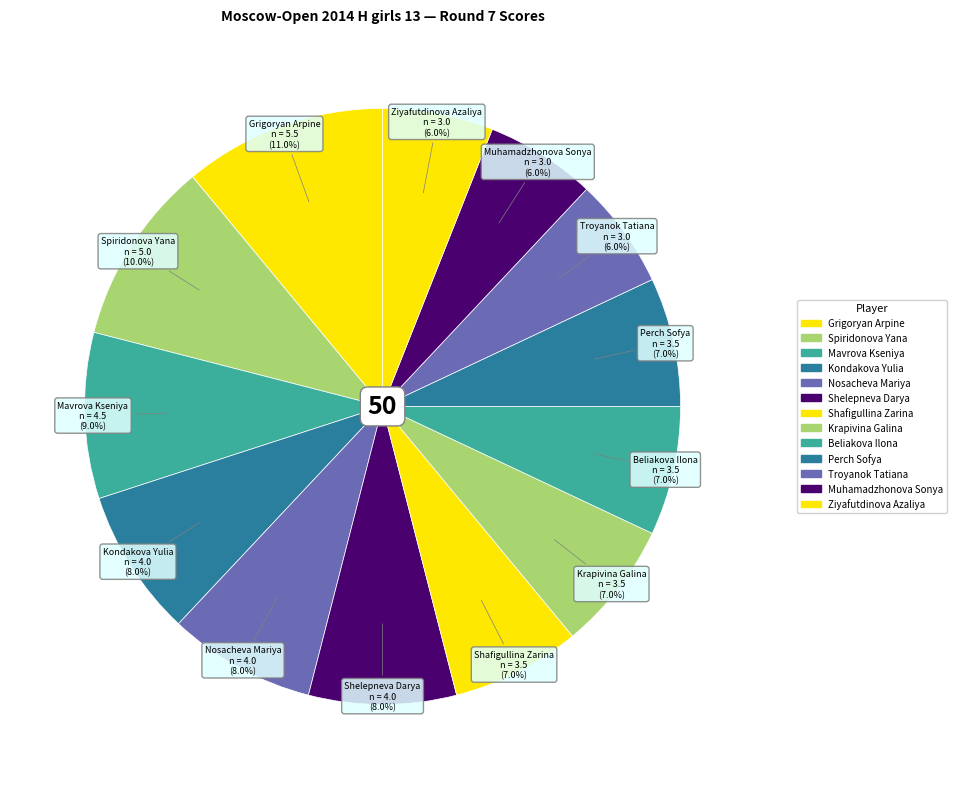

Count the number of slices in the pie.

13